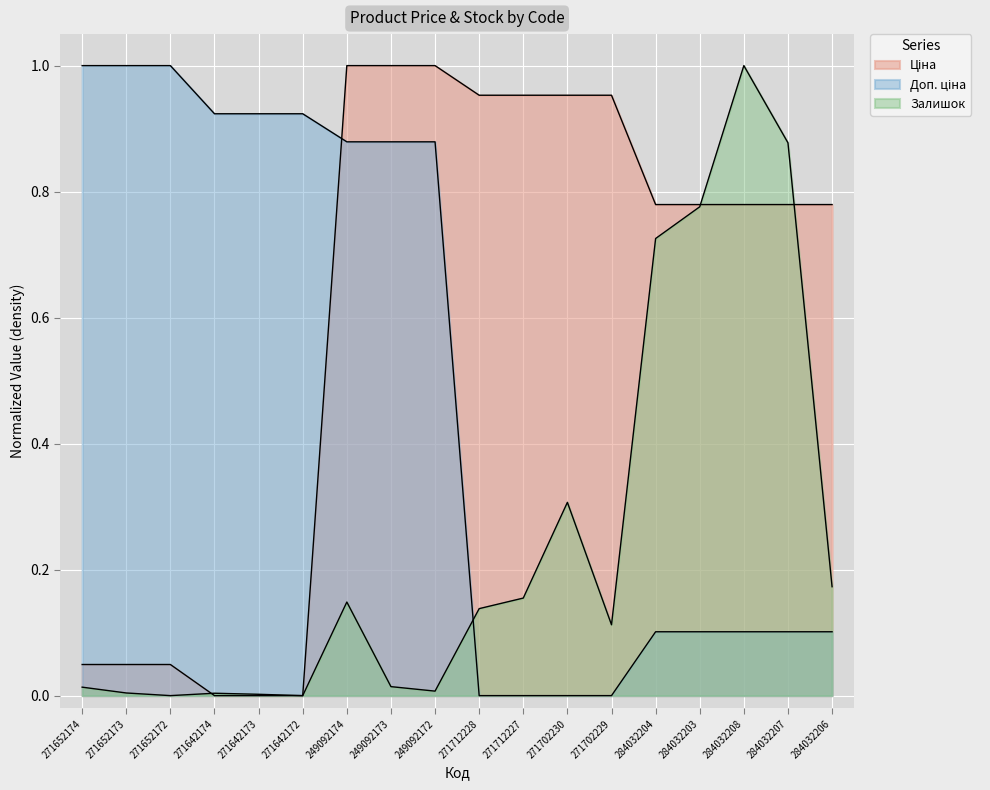

After their last crossing, which series has the higher values: Доп. ціна or Ціна?

Ціна